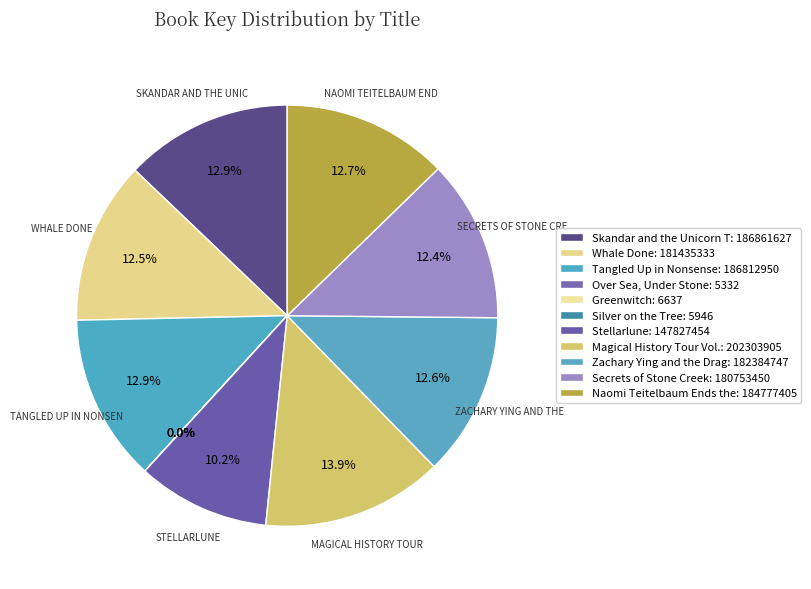

Rank the categories by value from highest to lowest.

Magical History Tour Vol. 13, Skandar and the Unicorn Thief, Tangled Up in Nonsense, Naomi Teitelbaum Ends the World, Zachary Ying and the Dragon Emperor, Whale Done, Secrets of Stone Creek, Stellarlune, Greenwitch, Silver on the Tree, Over Sea, Under Stone